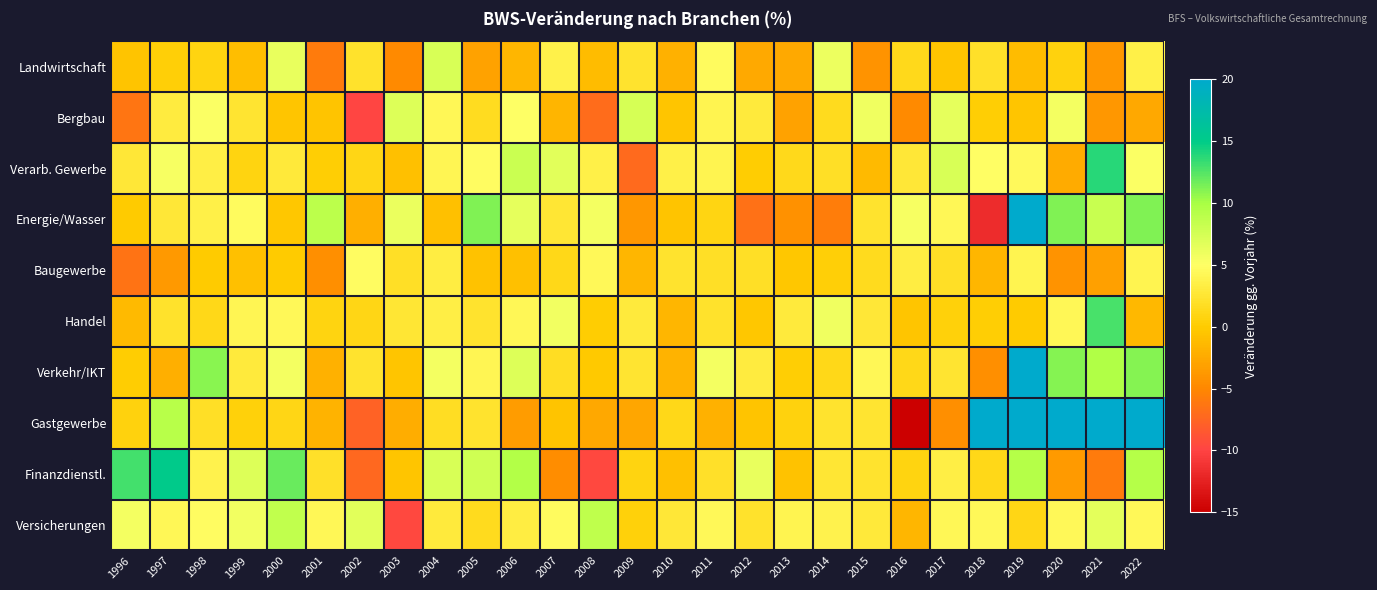

Reading left to right, list all the values displayed in this chart.

Landwirtschaft: 1996=-0.6	1997=0.4	1998=0.8	1999=-1.1	2000=6.3	2001=-5.9	2002=2.2	2003=-4.9	2004=7.2	2005=-3.0	2006=-1.5	2007=3.7	2008=-1.1	2009=2.3	2010=-2.0	2011=4.6	2012=-2.5	2013=-2.5	2014=6.0	2015=-4.1	2016=1.4	2017=-0.4	2018=2.0	2019=-1.1	2020=0.7	2021=-3.8	2022=3.5
Bergbau: 1996=-6.3	1997=3.1	1998=5.1	1999=2.4	2000=-0.5	2001=-0.5	2002=-9.8	2003=6.9	2004=4.2	2005=1.6	2006=5.0	2007=-1.7	2008=-7.0	2009=7.3	2010=-0.4	2011=3.9	2012=3.0	2013=-3.1	2014=1.4	2015=5.8	2016=-4.8	2017=6.4	2018=0.3	2019=-0.4	2020=5.6	2021=-3.9	2022=-2.6
Verarb. Gewerbe: 1996=2.8	1997=5.4	1998=3.3	1999=0.9	2000=2.8	2001=0.3	2002=1.1	2003=-0.8	2004=4.1	2005=4.8	2006=8.1	2007=6.6	2008=3.5	2009=-7.2	2010=3.5	2011=3.9	2012=0.1	2013=1.3	2014=1.9	2015=-1.3	2016=2.7	2017=7.2	2018=4.9	2019=4.5	2020=-2.4	2021=13.8	2022=5.1
Energie/Wasser: 1996=-0.0	1997=2.7	1998=3.6	1999=4.6	2000=-0.4	2001=8.8	2002=-2.1	2003=6.1	2004=-0.8	2005=11.2	2006=6.4	2007=2.6	2008=5.5	2009=-3.8	2010=-0.6	2011=1.0	2012=-6.7	2013=-4.3	2014=-5.8	2015=2.3	2016=5.4	2017=4.2	2018=-11.7	2019=36.6	2020=11.2	2021=8.2	2022=11.2
Baugewerbe: 1996=-6.4	1997=-3.8	1998=-0.0	1999=-0.8	2000=0.0	2001=-4.4	2002=4.7	2003=1.8	2004=3.3	2005=-0.8	2006=-0.8	2007=1.2	2008=4.4	2009=-1.5	2010=2.3	2011=1.9	2012=1.9	2013=-0.2	2014=0.4	2015=1.4	2016=3.2	2017=1.9	2018=-1.5	2019=3.9	2020=-4.1	2021=-3.1	2022=3.9
Handel: 1996=-1.3	1997=2.1	1998=1.3	1999=4.1	2000=4.3	2001=0.8	2002=1.1	2003=2.5	2004=3.3	2005=2.2	2006=4.2	2007=5.8	2008=0.1	2009=3.0	2010=-1.5	2011=2.2	2012=-0.4	2013=3.0	2014=5.8	2015=2.8	2016=-0.4	2017=0.5	2018=0.2	2019=-0.1	2020=4.3	2021=12.9	2022=-1.3
Verkehr/IKT: 1996=0.1	1997=-2.1	1998=10.8	1999=3.0	2000=5.6	2001=-2.0	2002=2.3	2003=-0.4	2004=5.6	2005=4.0	2006=7.0	2007=1.8	2008=-0.2	2009=2.4	2010=-1.9	2011=5.5	2012=3.2	2013=0.2	2014=1.2	2015=4.2	2016=1.2	2017=2.4	2018=-4.4	2019=30.6	2020=11.0	2021=9.5	2022=11.0
Gastgewerbe: 1996=0.7	1997=9.2	1998=1.9	1999=0.6	2000=1.0	2001=-1.8	2002=-7.7	2003=-2.3	2004=1.7	2005=2.2	2006=-3.5	2007=-0.6	2008=-2.7	2009=-2.8	2010=1.2	2011=-1.9	2012=-0.6	2013=0.7	2014=2.3	2015=2.4	2016=-30.5	2017=-4.4	2018=35.3	2019=47.2	2020=35.3	2021=47.2	2022=35.3
Finanzdienstl.: 1996=12.9	1997=15.2	1998=3.9	1999=7.0	2000=11.9	2001=2.1	2002=-7.3	2003=-0.4	2004=7.2	2005=7.8	2006=9.5	2007=-4.5	2008=-9.6	2009=0.8	2010=-0.8	2011=2.0	2012=6.3	2013=-0.6	2014=2.5	2015=2.3	2016=0.8	2017=3.4	2018=1.1	2019=9.2	2020=-3.5	2021=-5.9	2022=9.2
Versicherungen: 1996=5.6	1997=4.3	1998=4.8	1999=5.7	2000=8.6	2001=4.2	2002=6.7	2003=-9.5	2004=3.0	2005=1.5	2006=3.2	2007=4.6	2008=8.7	2009=0.5	2010=2.7	2011=4.3	2012=2.2	2013=3.9	2014=3.8	2015=2.8	2016=-1.5	2017=4.2	2018=4.4	2019=1.0	2020=4.4	2021=6.5	2022=4.4